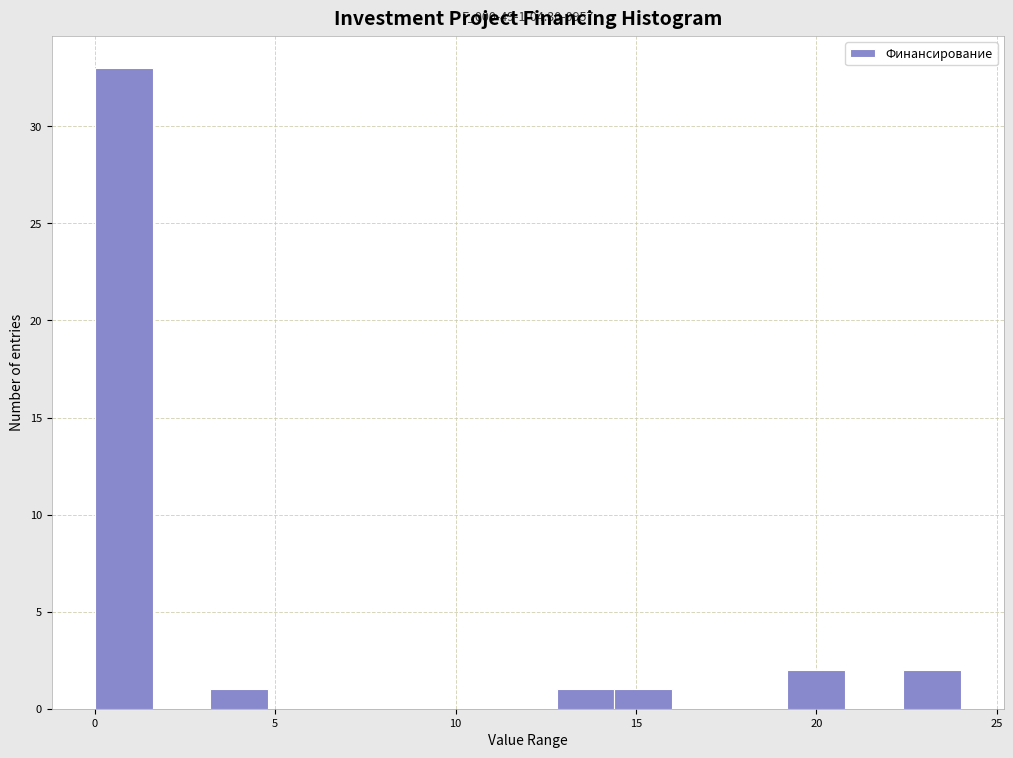

Around what value on the x-axis is the tallest bar? Give the approximate position of its centre, as read against the axis.

1.0